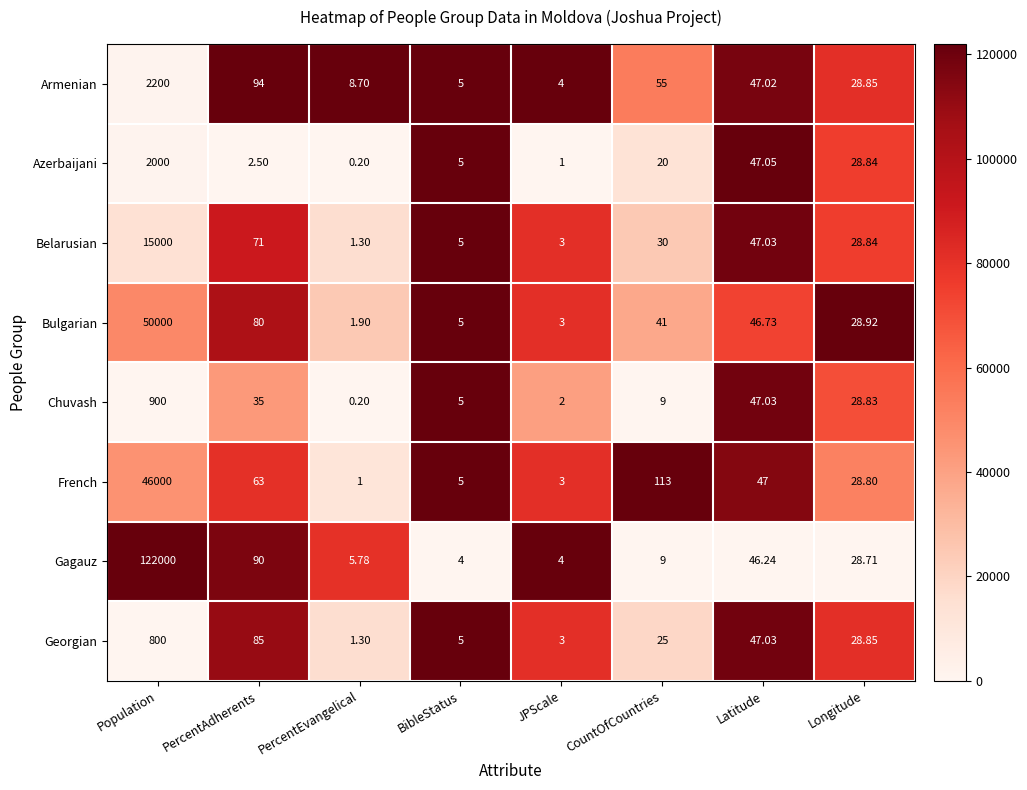

At how many categories does at least one series exceed 0?

8